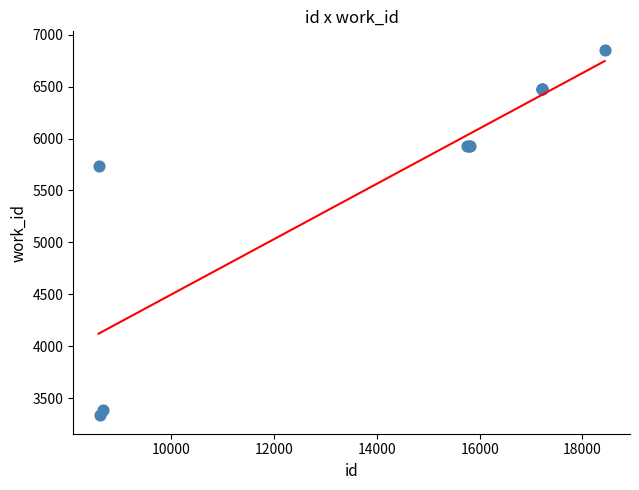

What Y value in the scatter plot is closest to 5095?

5737